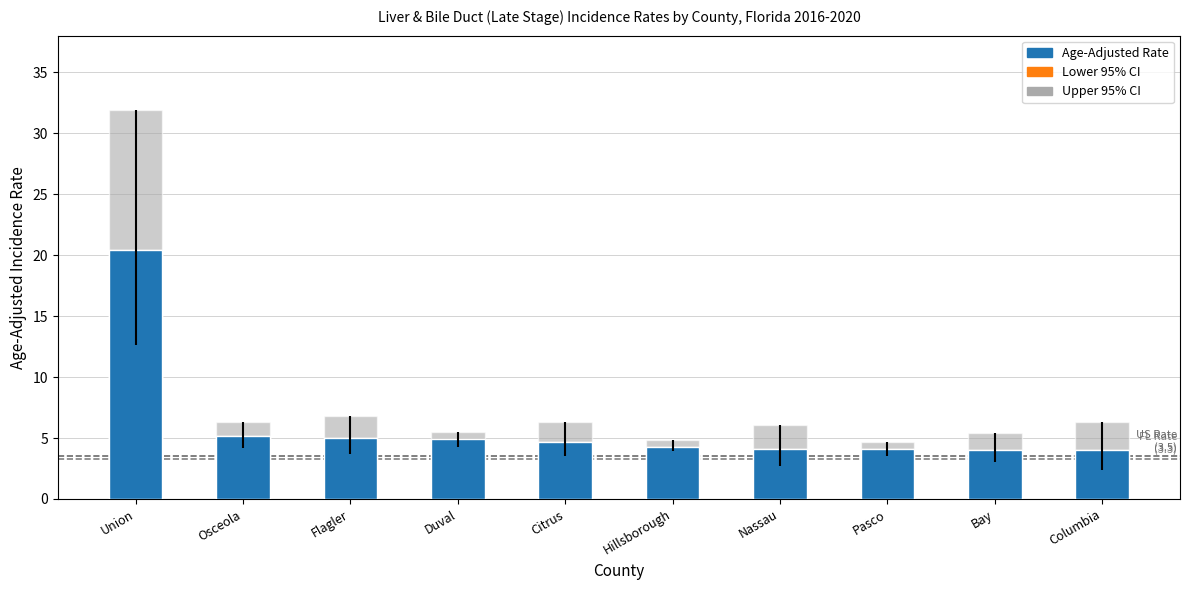

Are the bars horizontal?

No